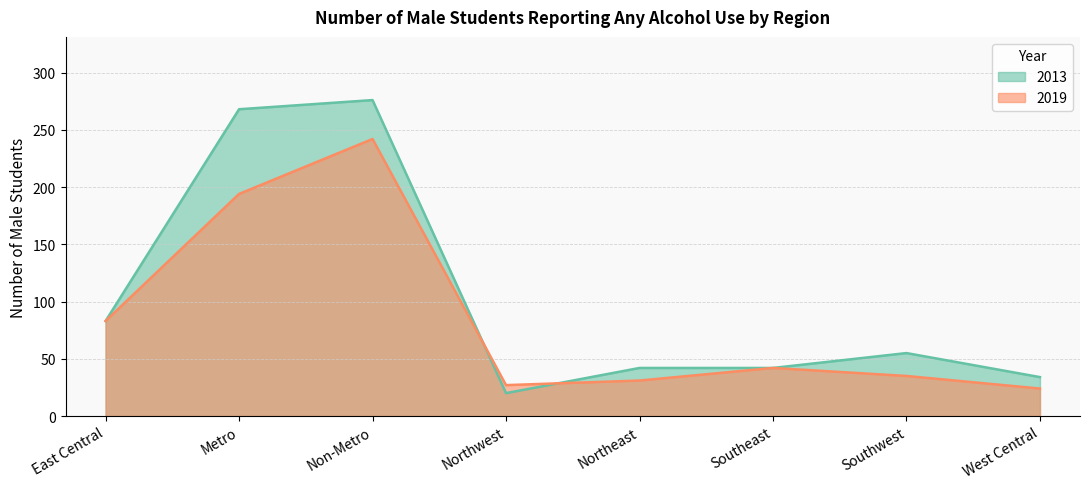

What is the label of the 1st point from the right?

West Central